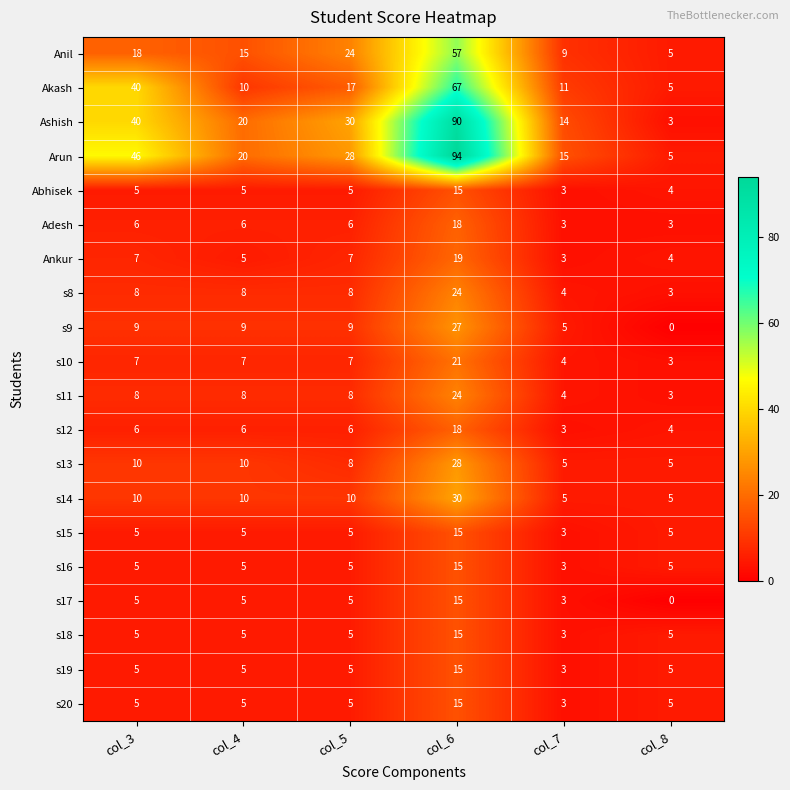

At which label does s19 reach its minimum?

col_7